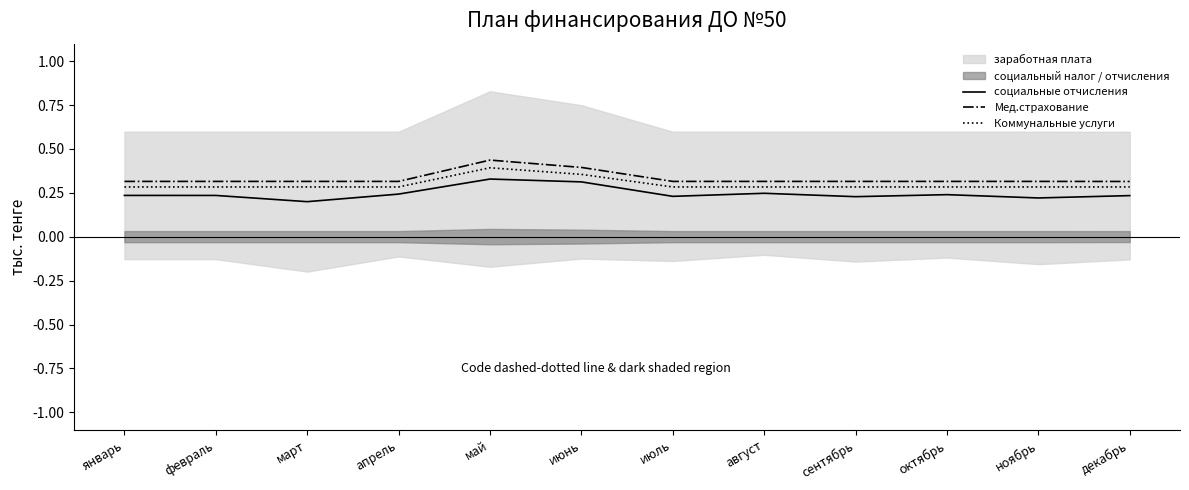

What position from the right is март?

10